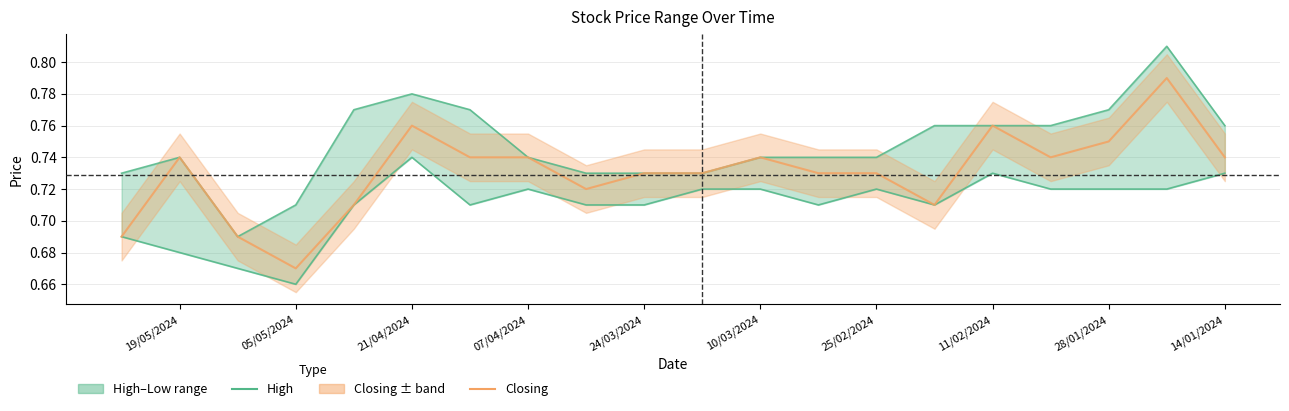

Count the High values in the range 0 to 1.

20